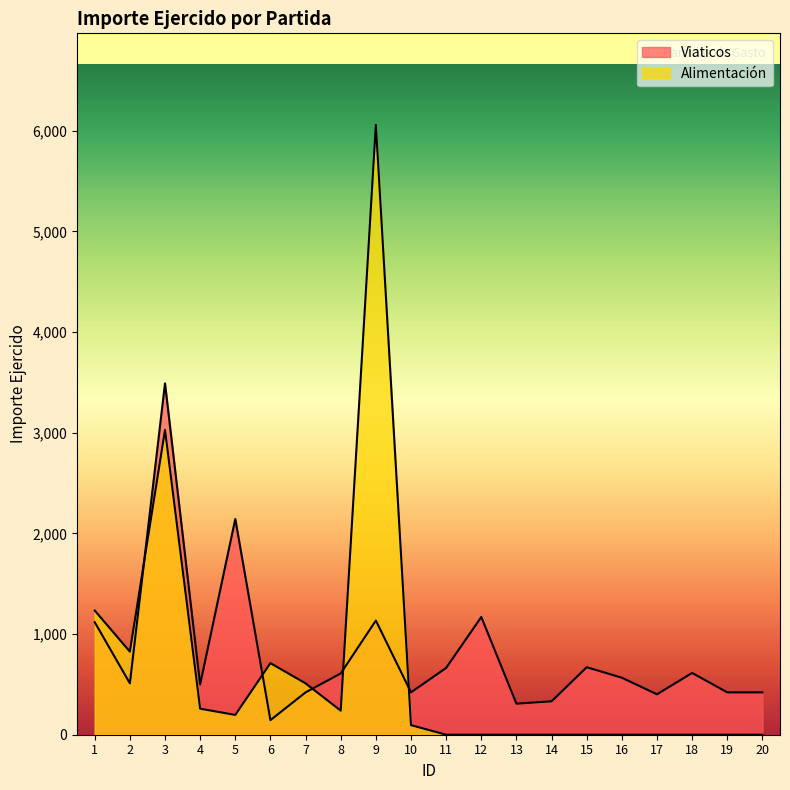

Between which two adjacent categories do Alimentacion and Viaticos first intersect?

2 and 3